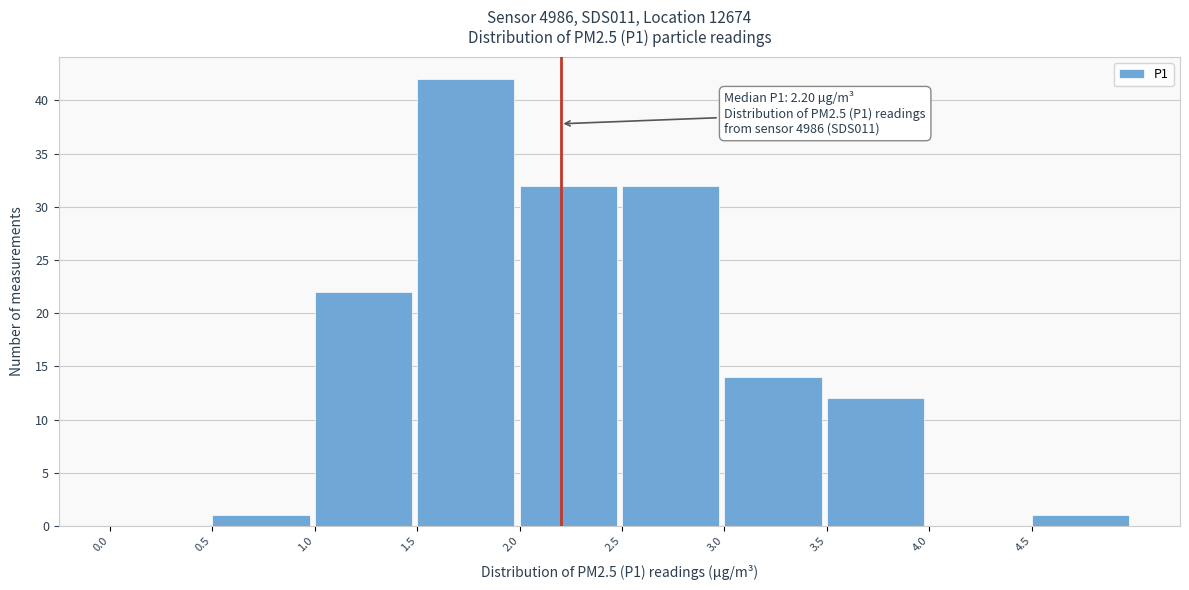

Which range on the x-axis has the tallest bar?

1.5 to 2.0